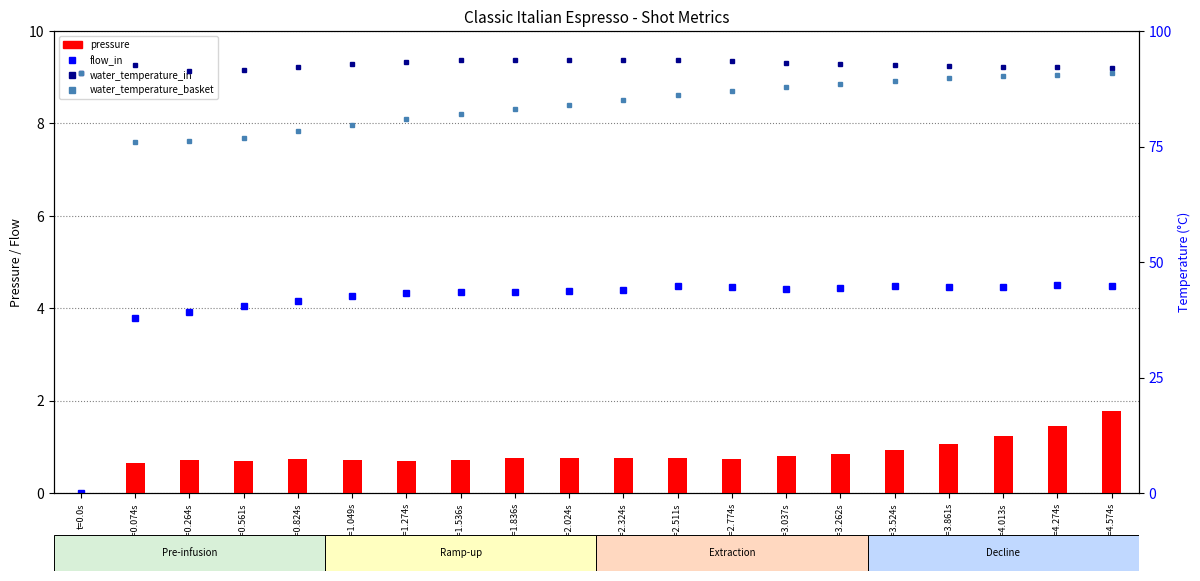

What is the value of the water_temperature_basket bar at the 16th from the left?

89.1